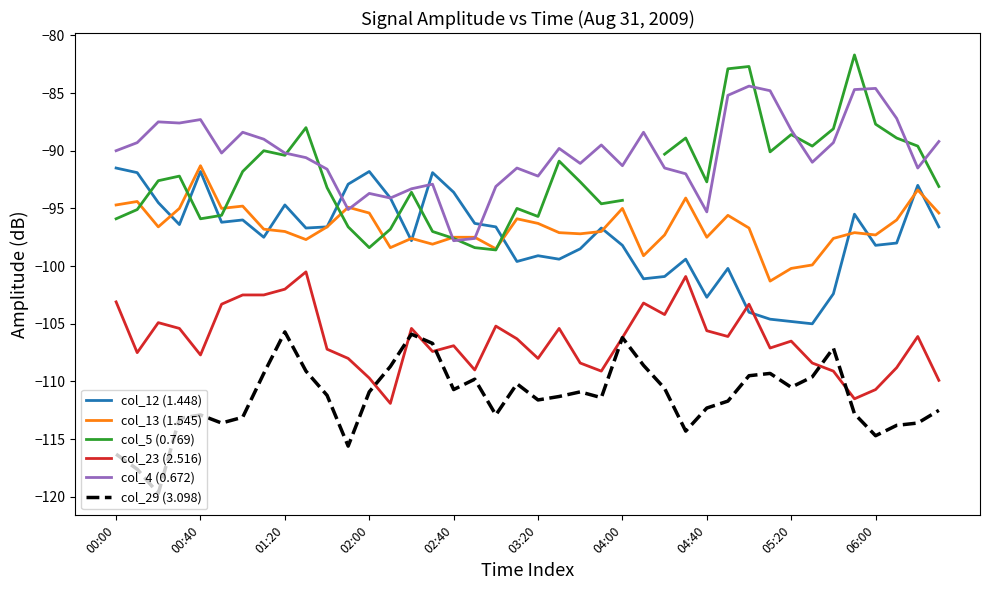

What is the minimum value for col_13 (1.545)?

-101.3